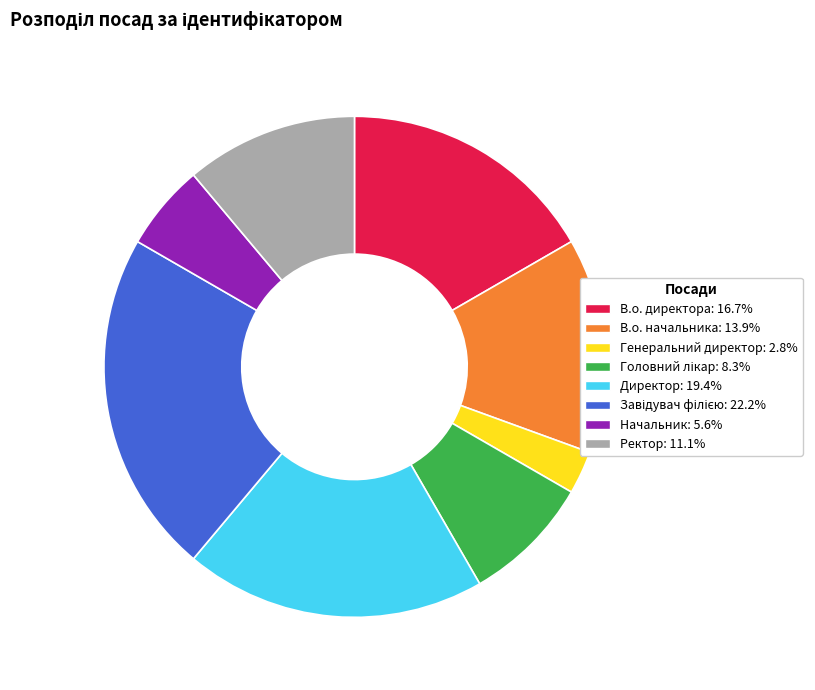

What is the smallest slice in the pie chart?

Генеральний директор